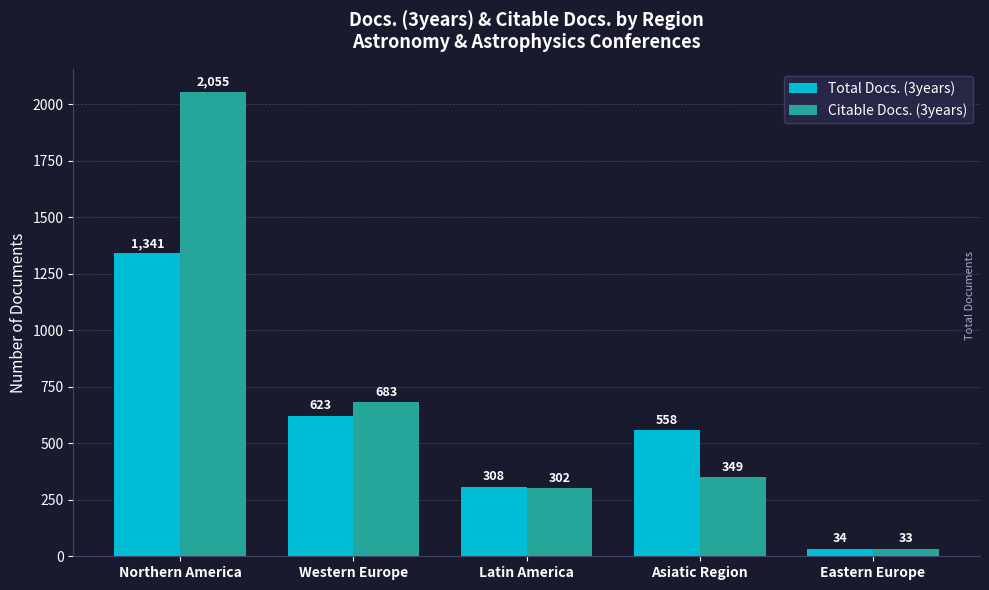

What is the total value across all series at Asiatic Region?

907